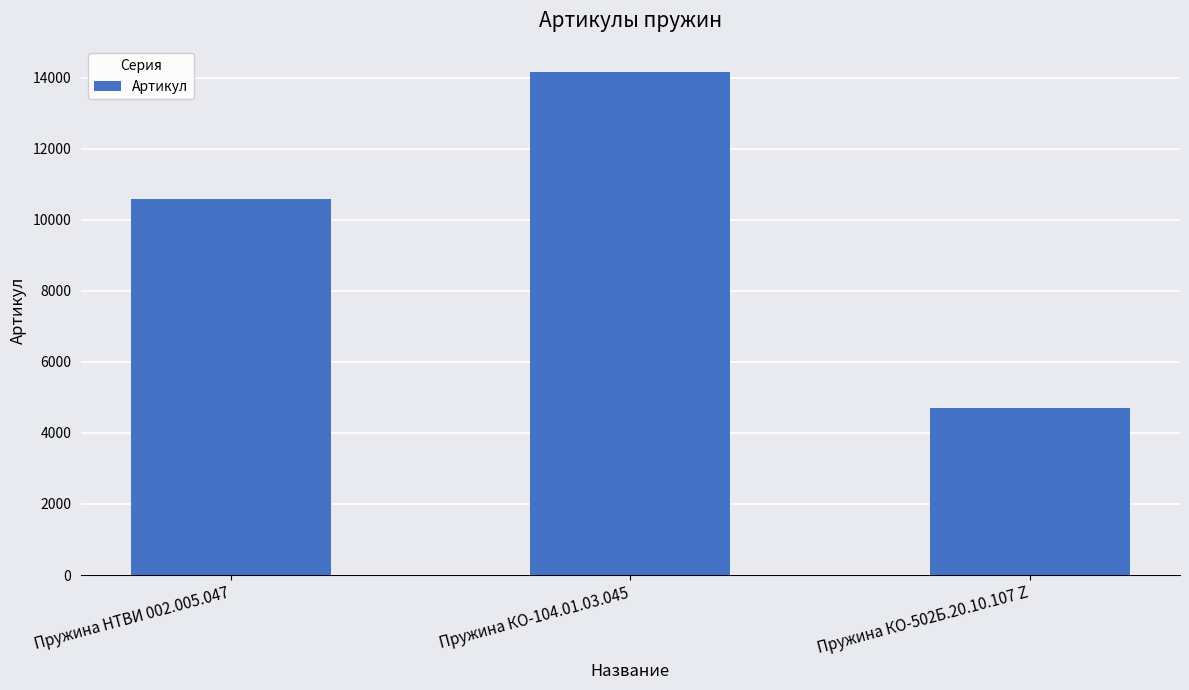

Count the values in the range 4690 to 14166.

3